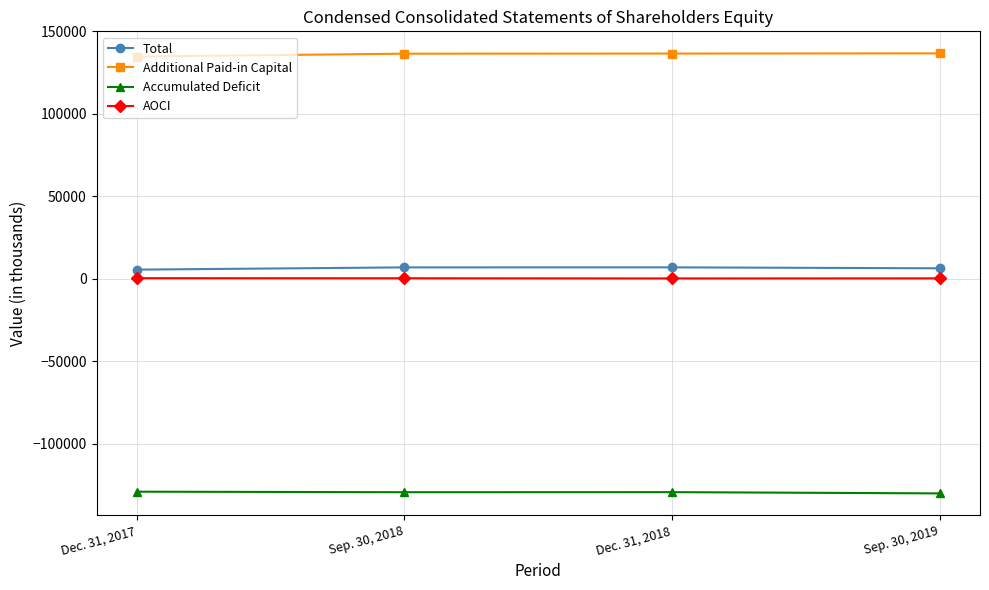

At how many categories does at least one series exceed 120529?

4